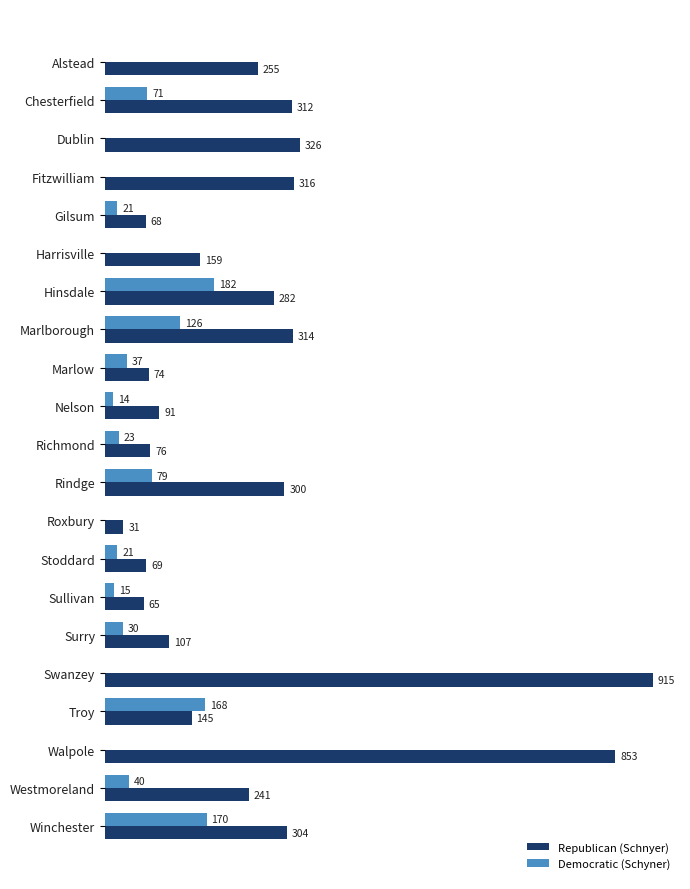

Which series has the largest total across all categories?

Republican (Schnyer)